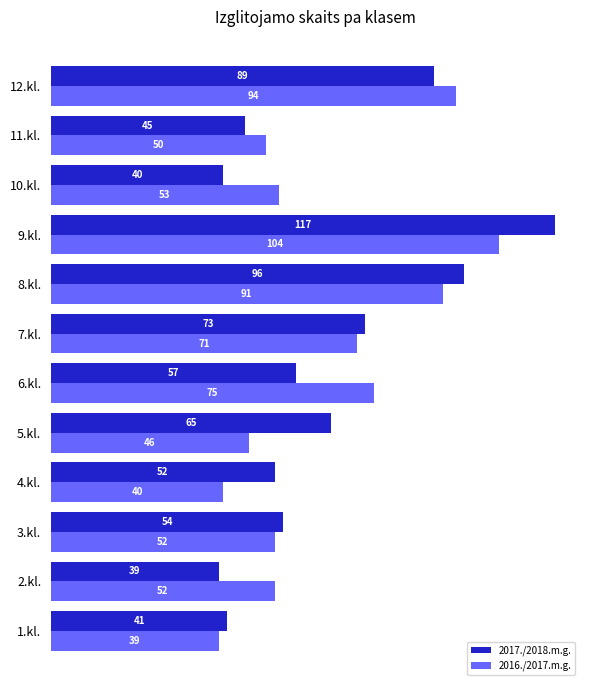

Is it true that 2017./2018.m.g. equals 65 at 5.kl.?

True